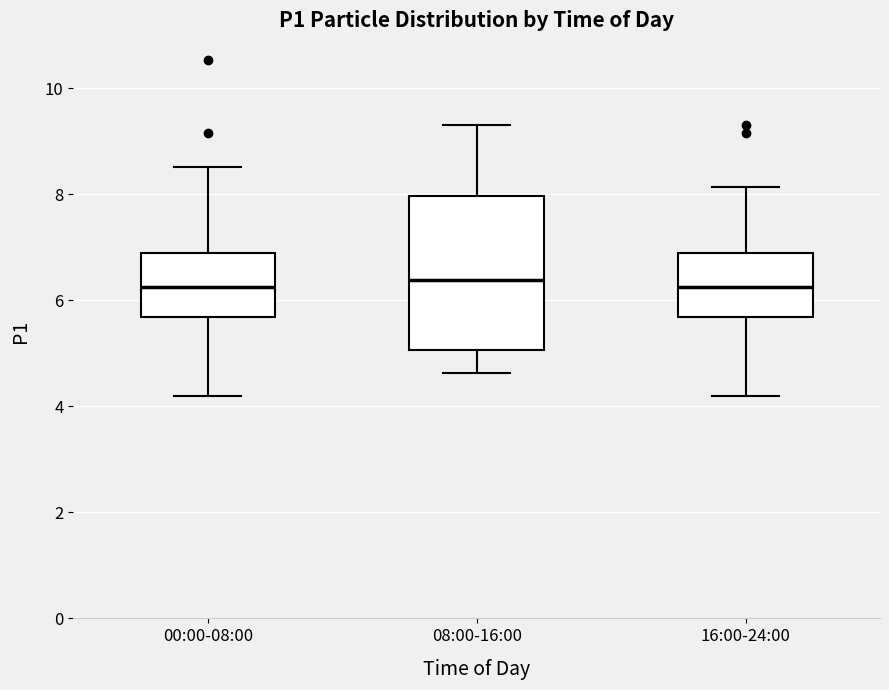

Reading left to right, transcribe this box plot: for each box, give where its median line is, the range the box spans, and where its two whiskers end, as read against the y-axis. The values are not printed on the chart, so give them approximately, as read against the axis.

00:00-08:00: median 6.2, box 5.6 to 6.8, whiskers 4.2 to 8.6
08:00-16:00: median 6.4, box 5.0 to 8.0, whiskers 4.6 to 9.4
16:00-24:00: median 6.2, box 5.6 to 6.8, whiskers 4.2 to 8.2